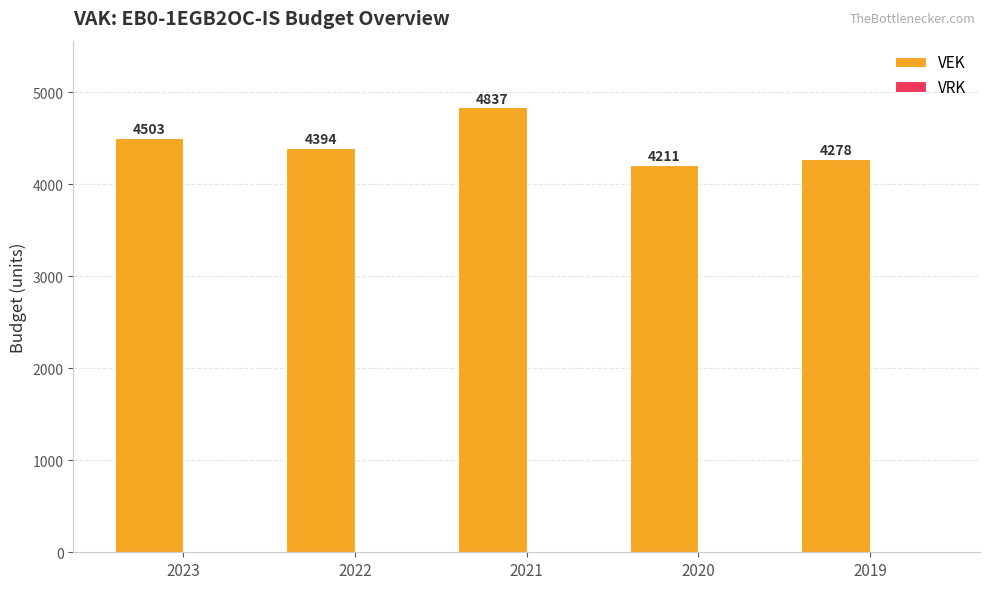

List the labels in order of value, largest first.

2021, 2023, 2022, 2019, 2020